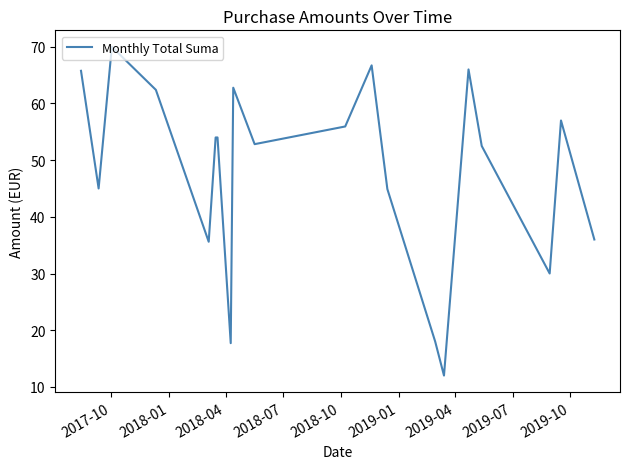

What is the maximum value shown in the chart?

70.0